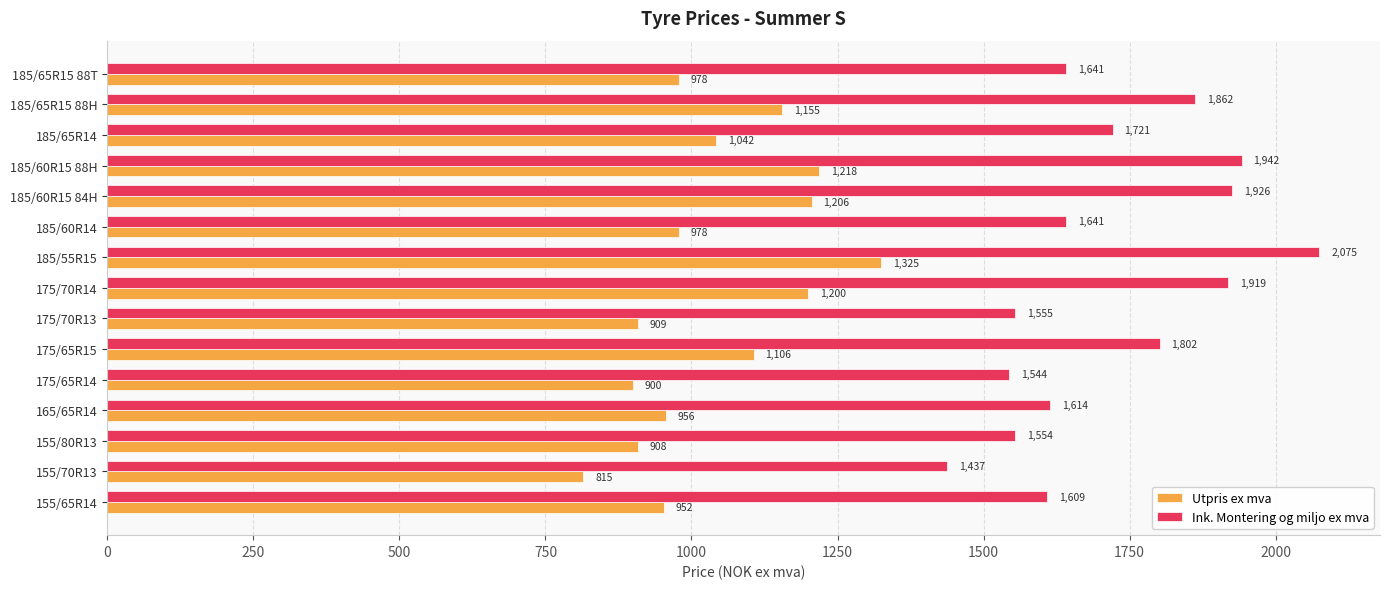

Which category has the lowest value in the Ink. Montering og miljo ex mva series?

155/70R13